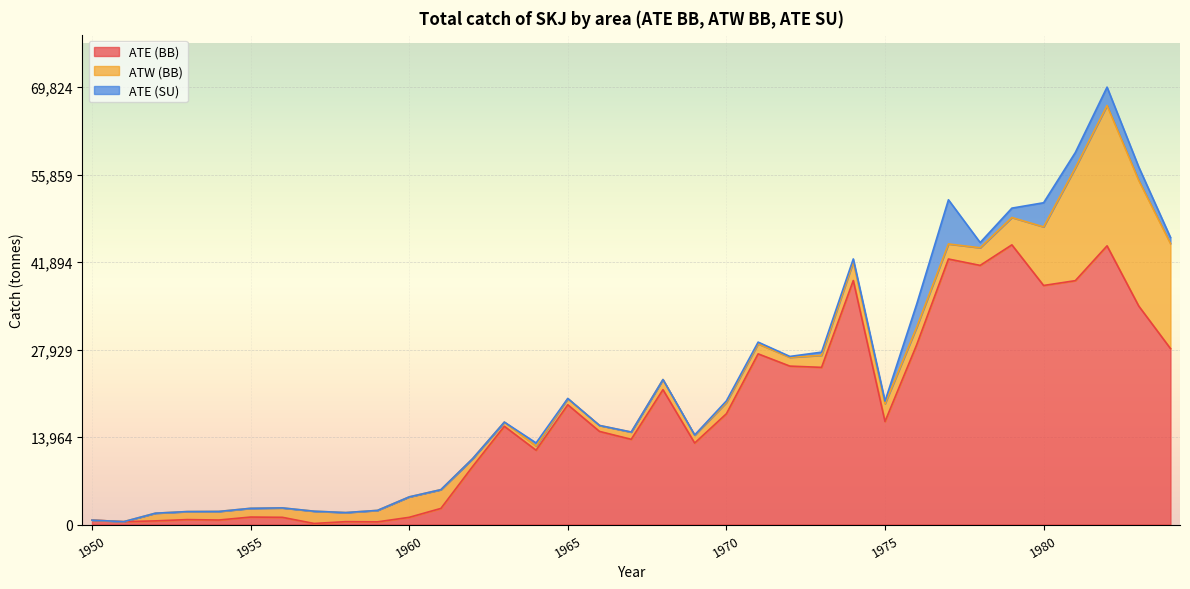

List the series in order of their overall mean, highest first.

ATE (BB), ATW (BB), ATE (SU)